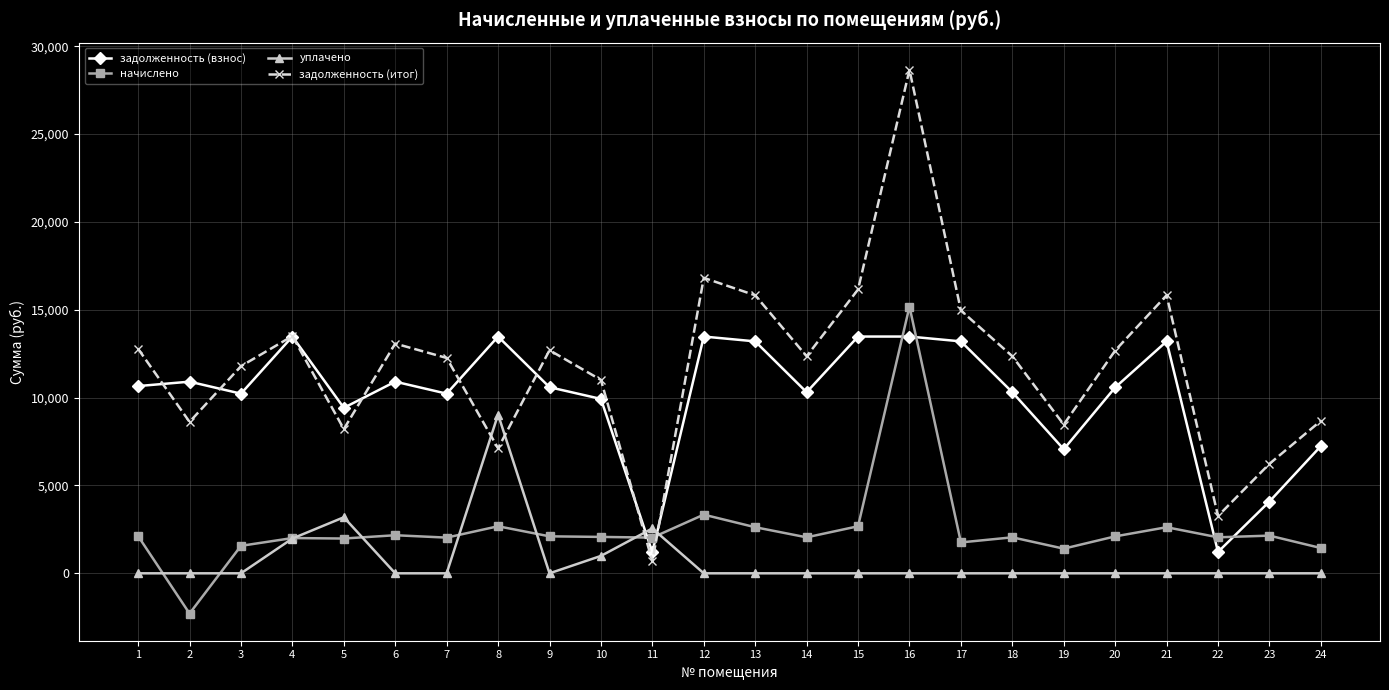

After their last crossing, which series has the higher values: начислено or задолженность (взнос)?

задолженность (взнос)